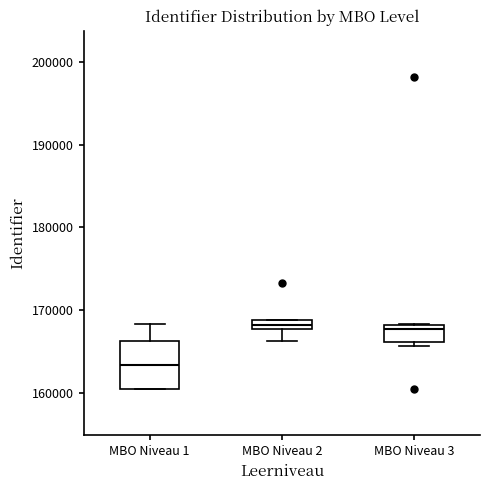

Where is the lower edge of the box for MBO Niveau 2 on the y-axis? The values are not printed on the chart, so give them approximately, as read against the axis.

168000